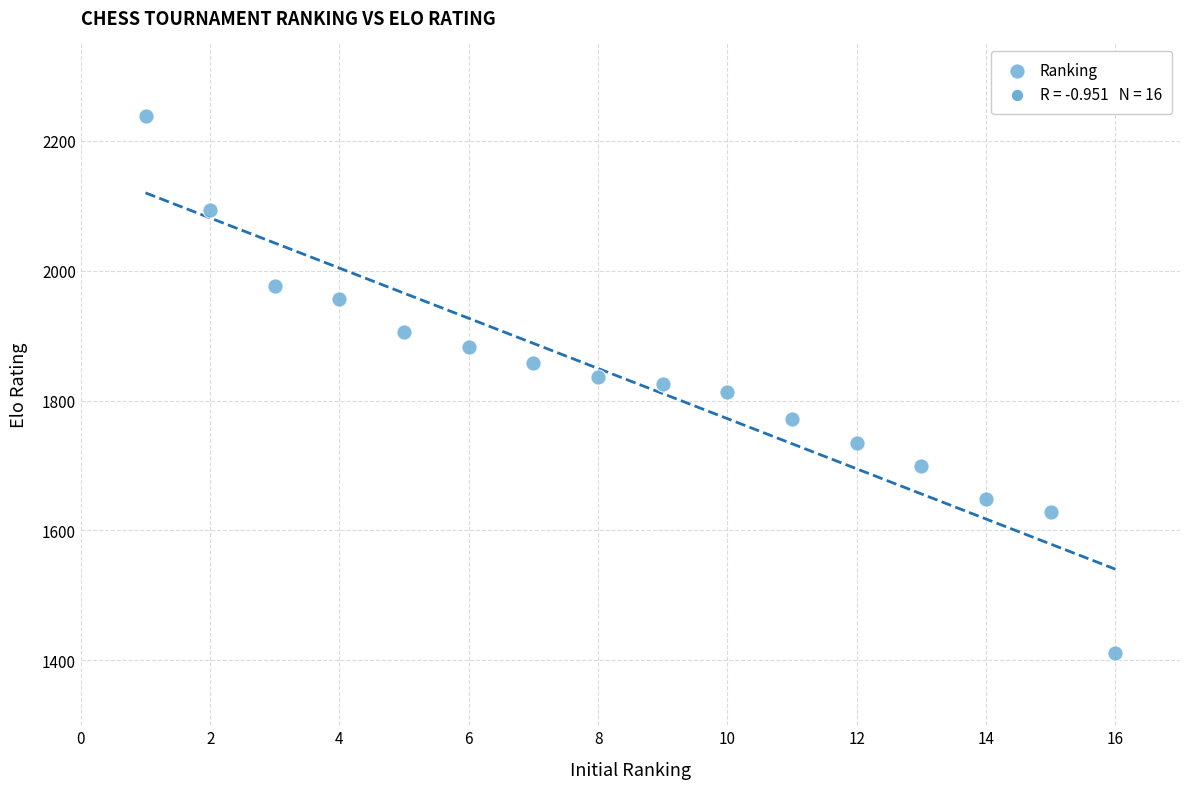

What is the range of X values (max minus min)?

15